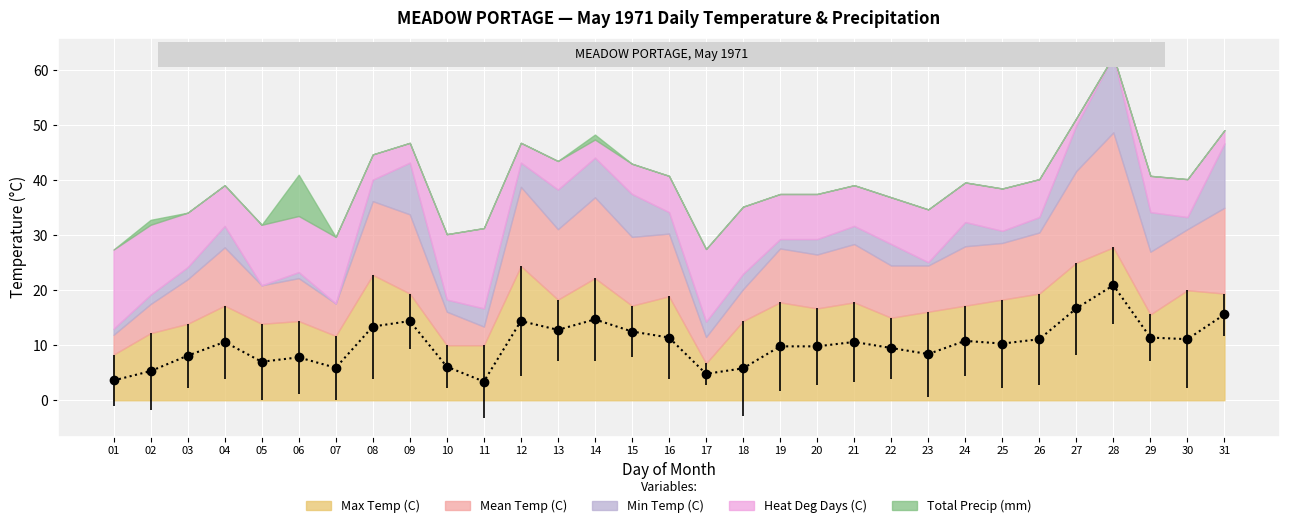

Which series has the largest total across all categories?

Max Temp (C)